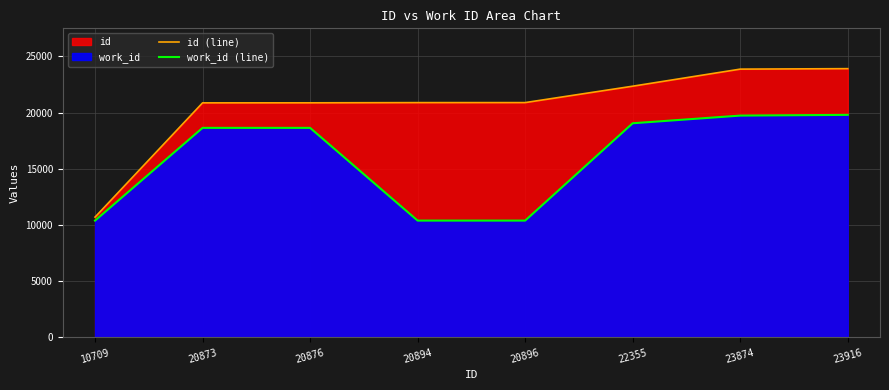

How many distinct data groups are displayed?

2